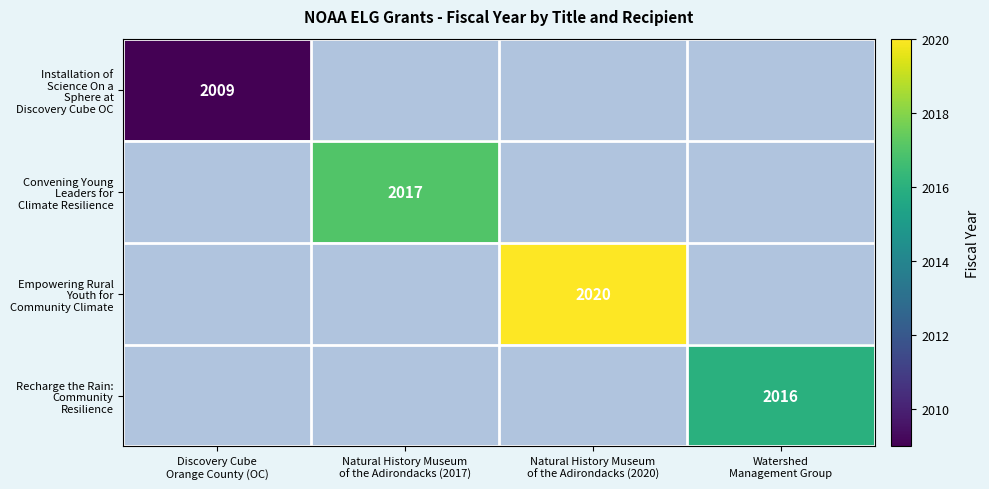

List the labels in order of Recharge the Rain: Community Resilience value, smallest first.

Discovery Cube Orange County (OC), Natural History Museum of the Adirondacks (2017), Natural History Museum of the Adirondacks (2020), Watershed Management Group